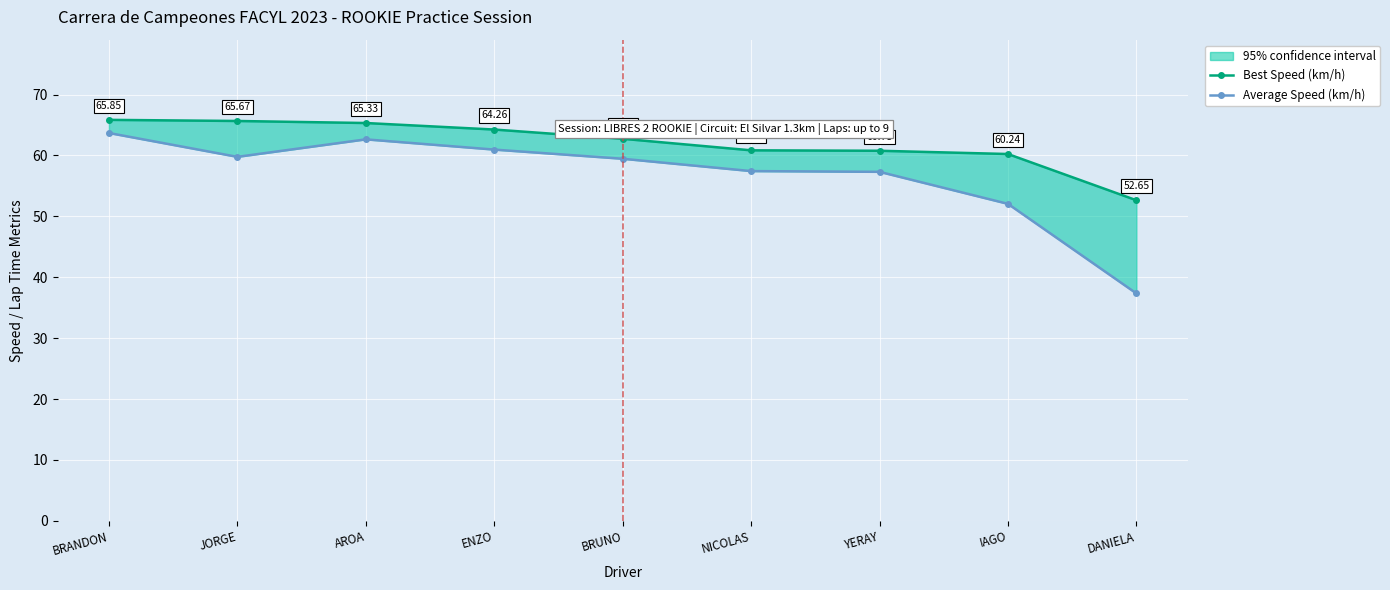

Rank the series at IAGO from lowest to highest value.

Average Speed (km/h), Best Speed (km/h)